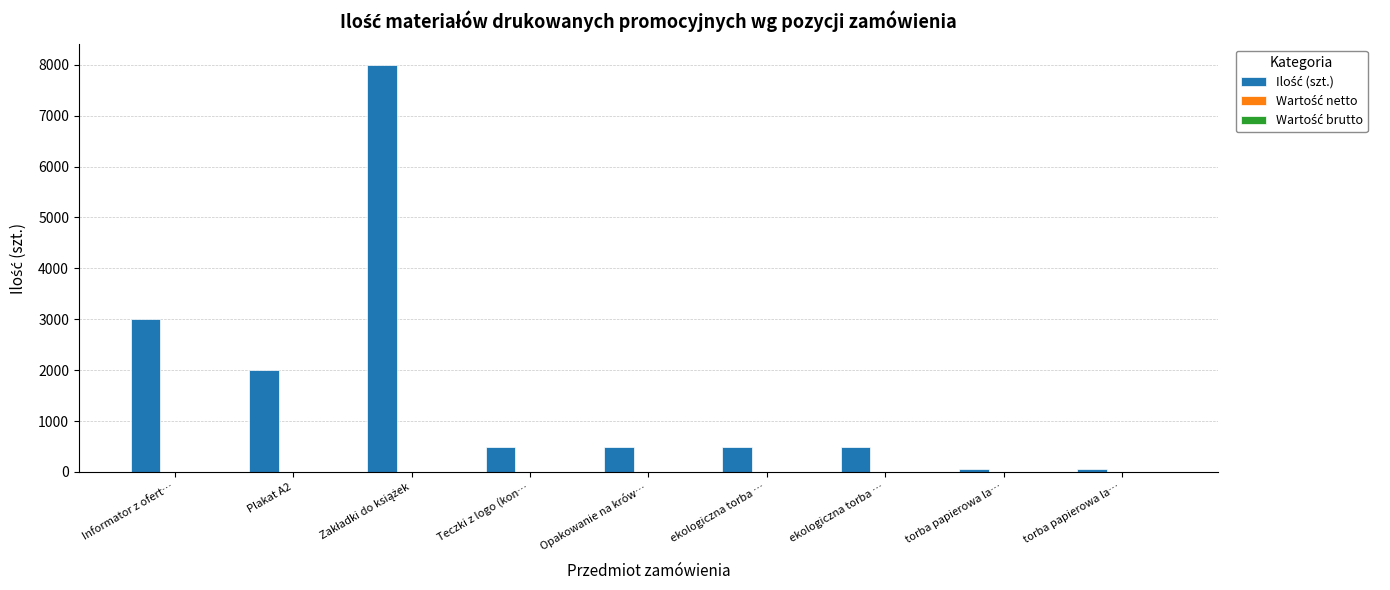

How many data points are less than 500?

2